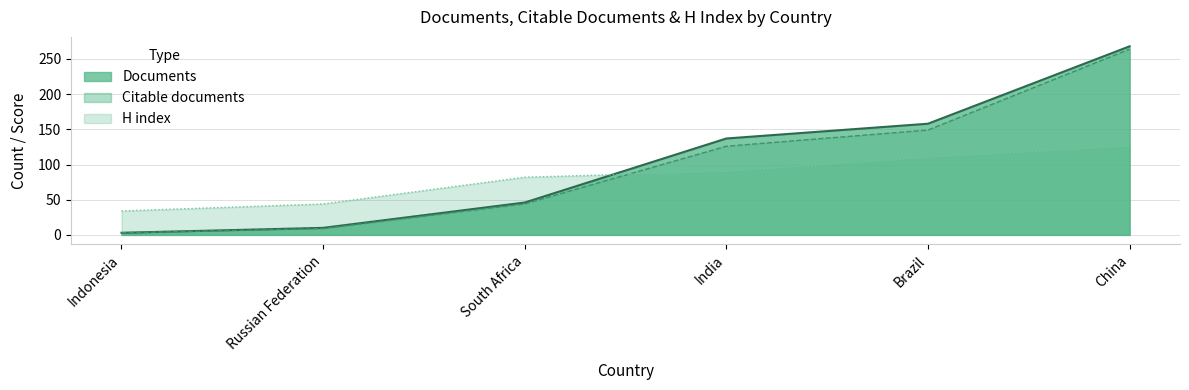

What is the spread (max minus min) of values at China?

142